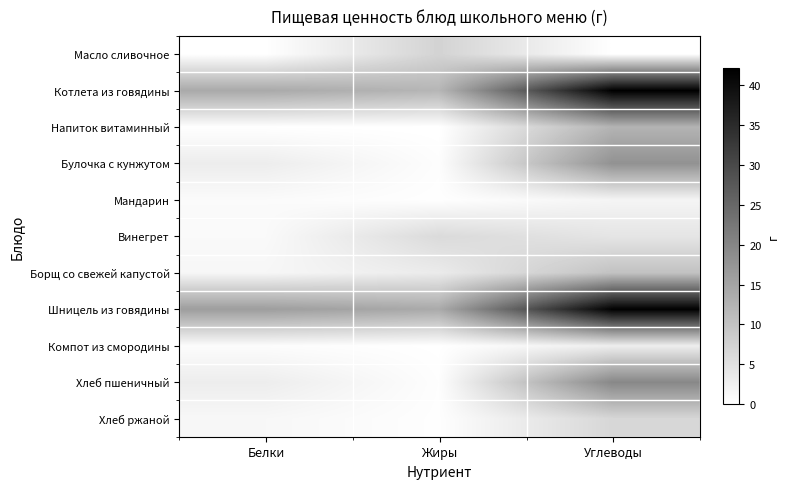

How many series are shown in this chart?

11